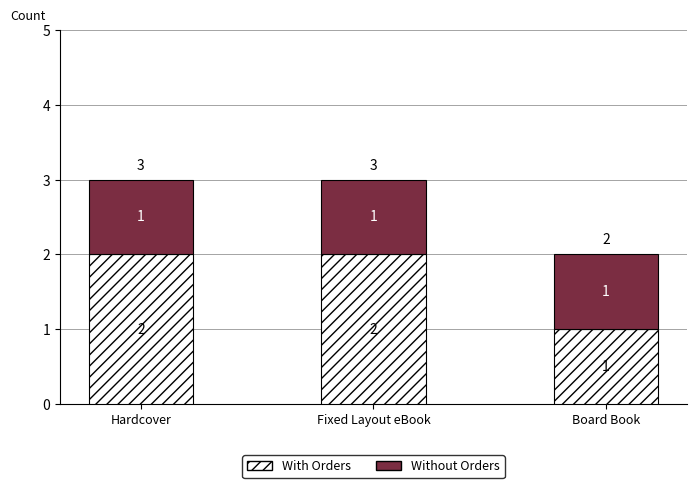

At which label does With Orders reach its minimum?

Board Book